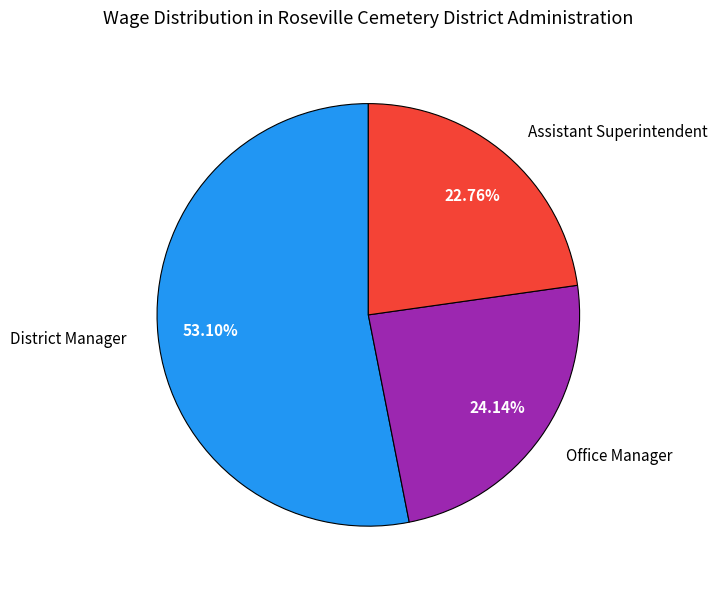

What is the smallest slice in the pie chart?

Assistant Superintendent